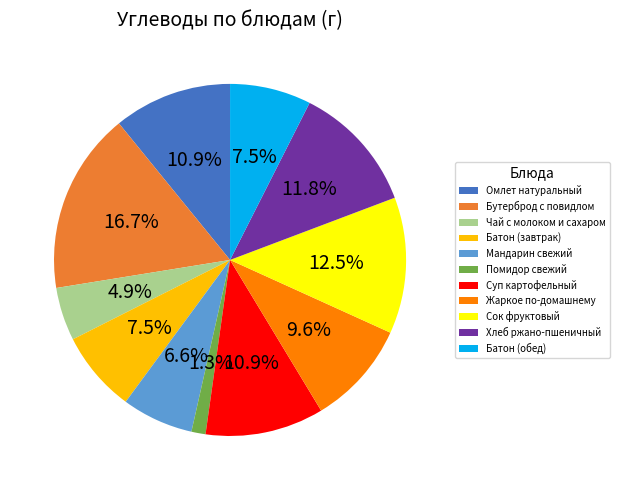

To the nearest percent, what is the difference between the largest and smallest slice percentages?

15%